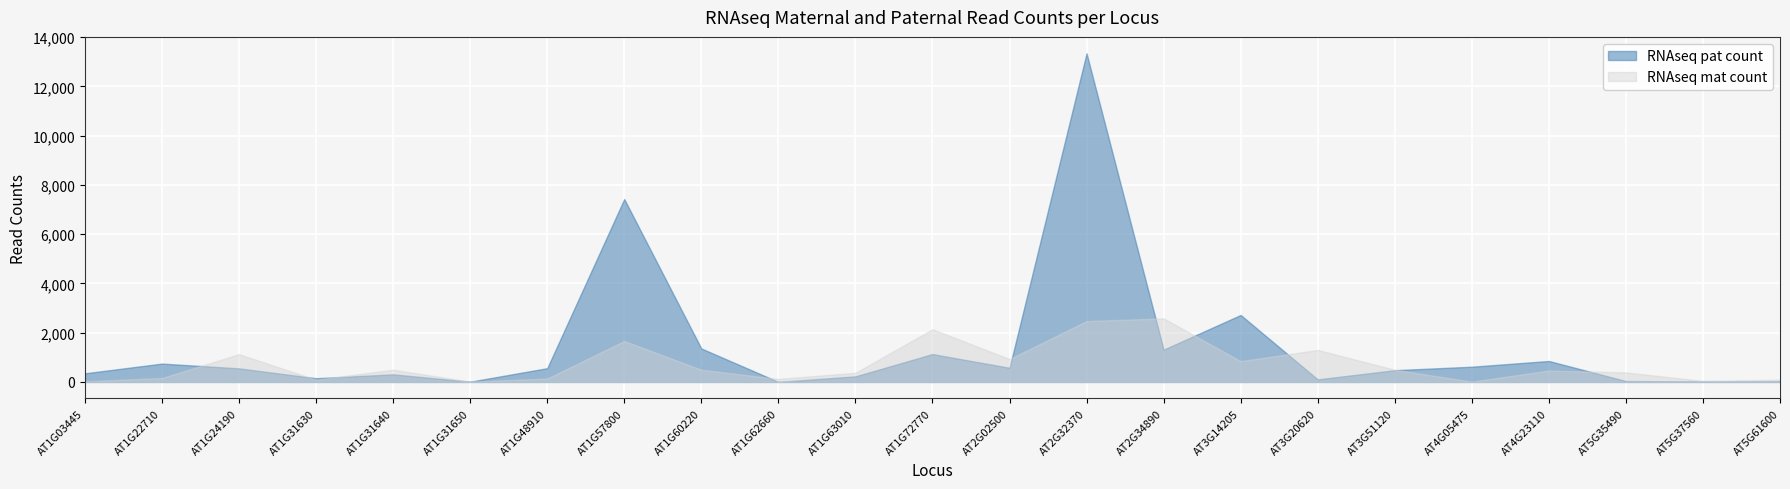

At how many categories does at least one series exceed 5626?

2